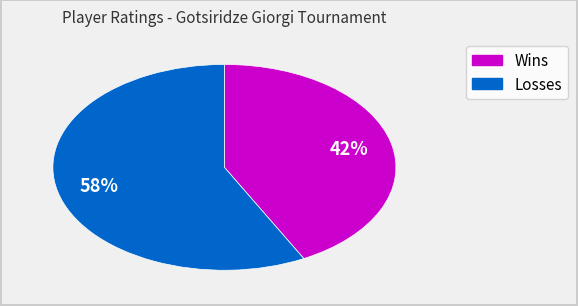

Is there a majority slice in this chart?

Yes